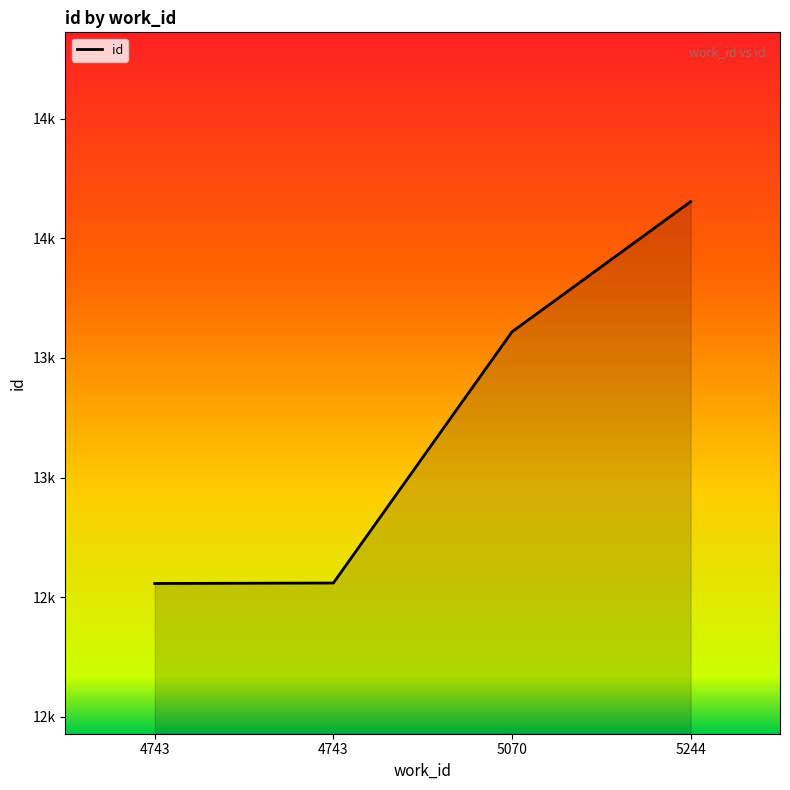

What is the ratio of the value at 4743 to the value at 5244?

0.9